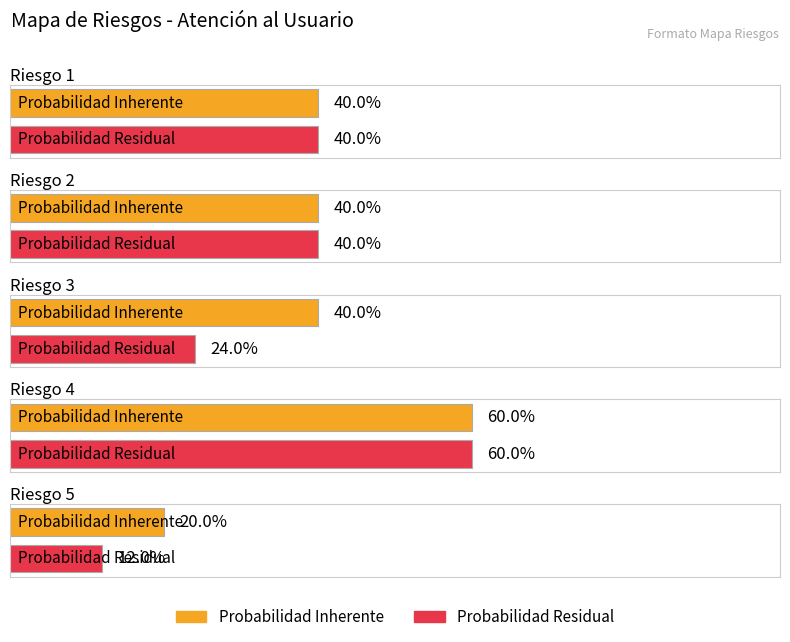

Is it true that Probabilidad Inherente equals 0.6 at Riesgo 3?

False